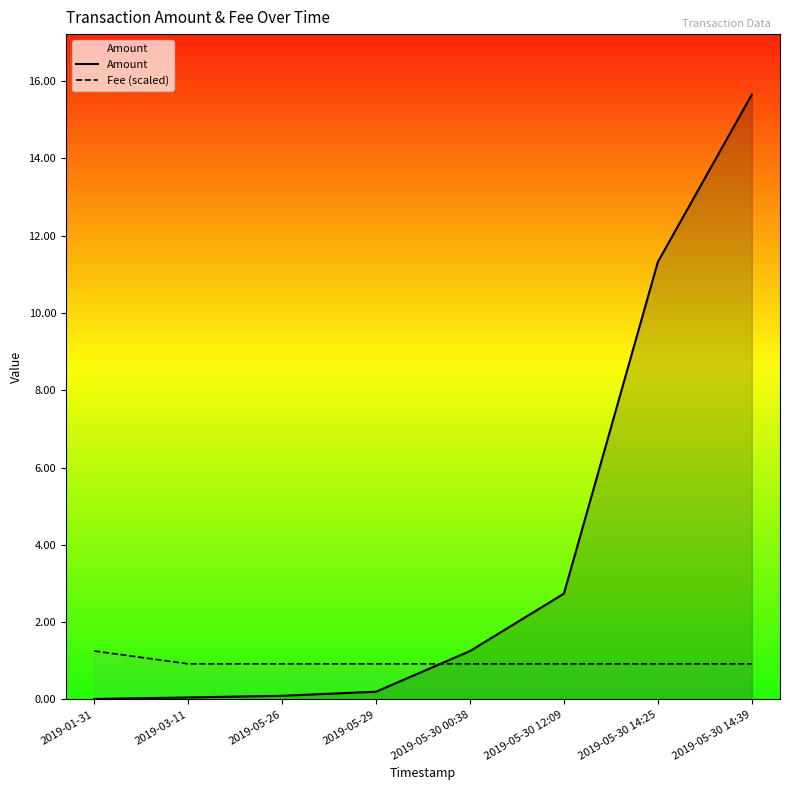

Is the value of Fee (scaled) at 2019-05-30 00:38 greater than the value of Amount at 2019-05-26?

Yes